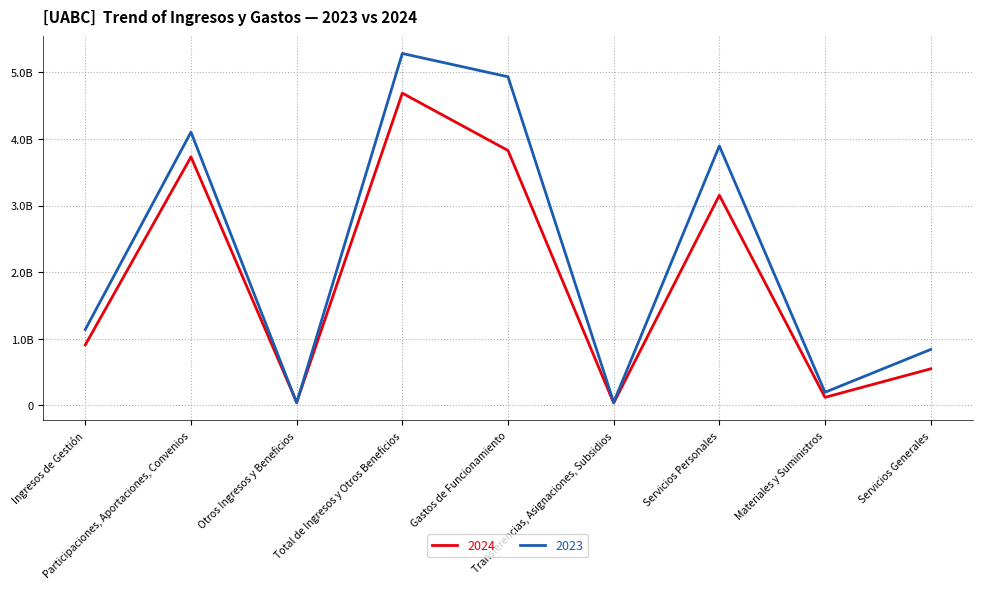

What is the label of the 2nd point from the right?

Materiales y Suministros